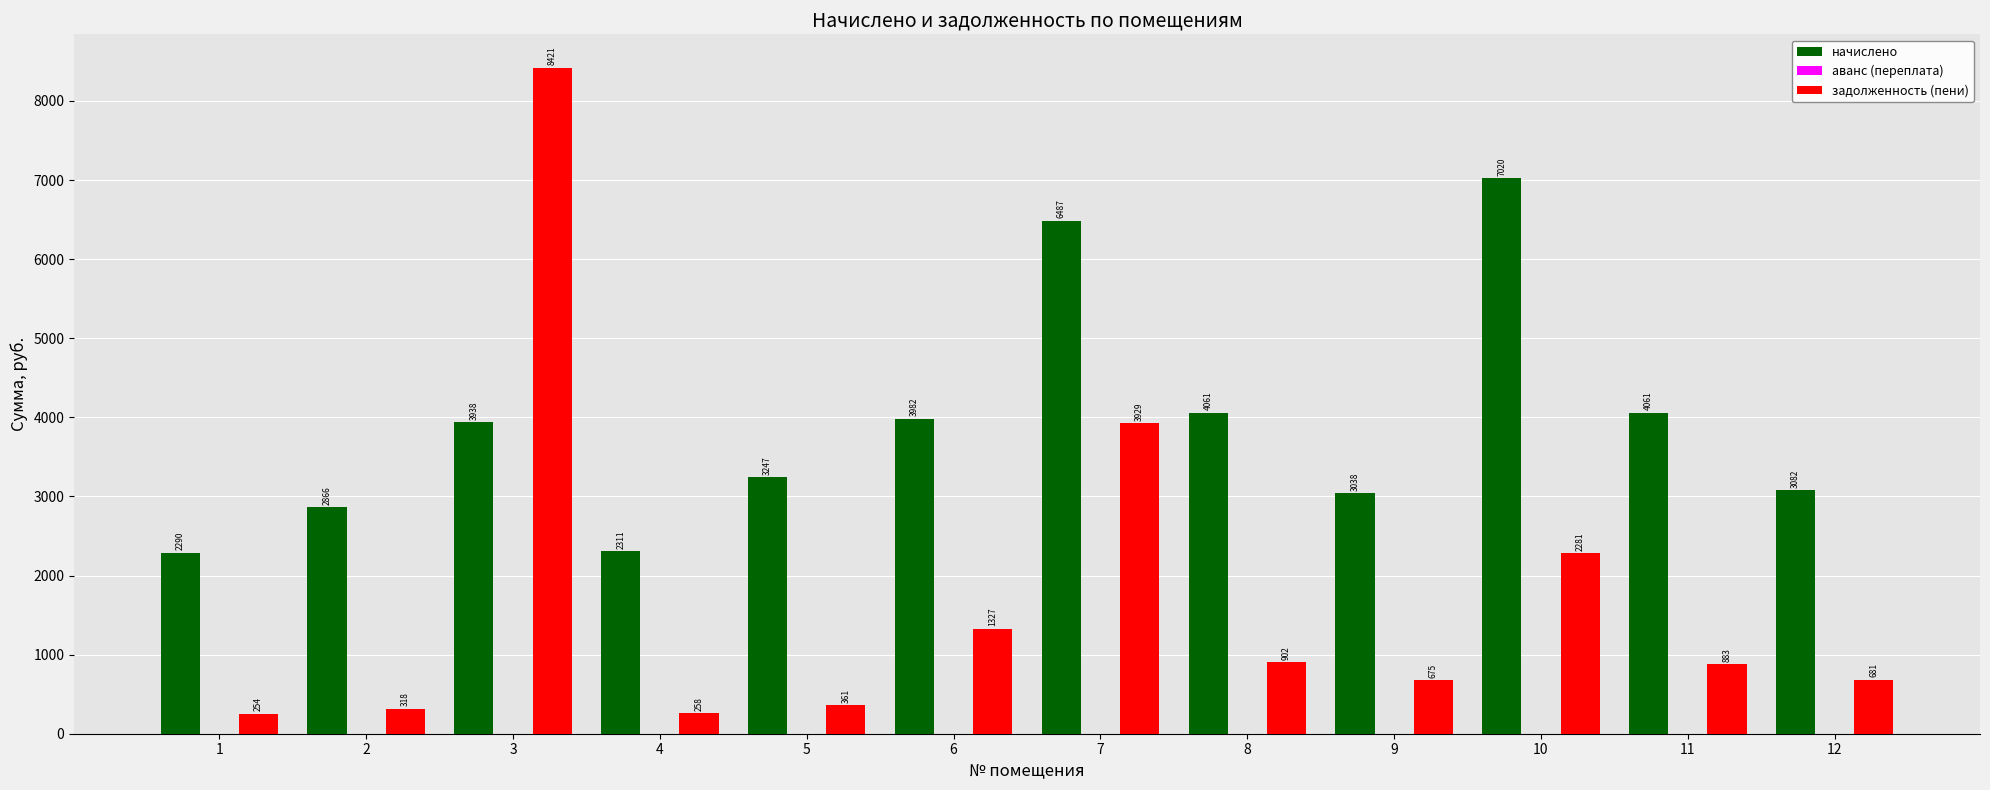

Rank the series at 6 from lowest to highest value.

задолженность (пени), начислено